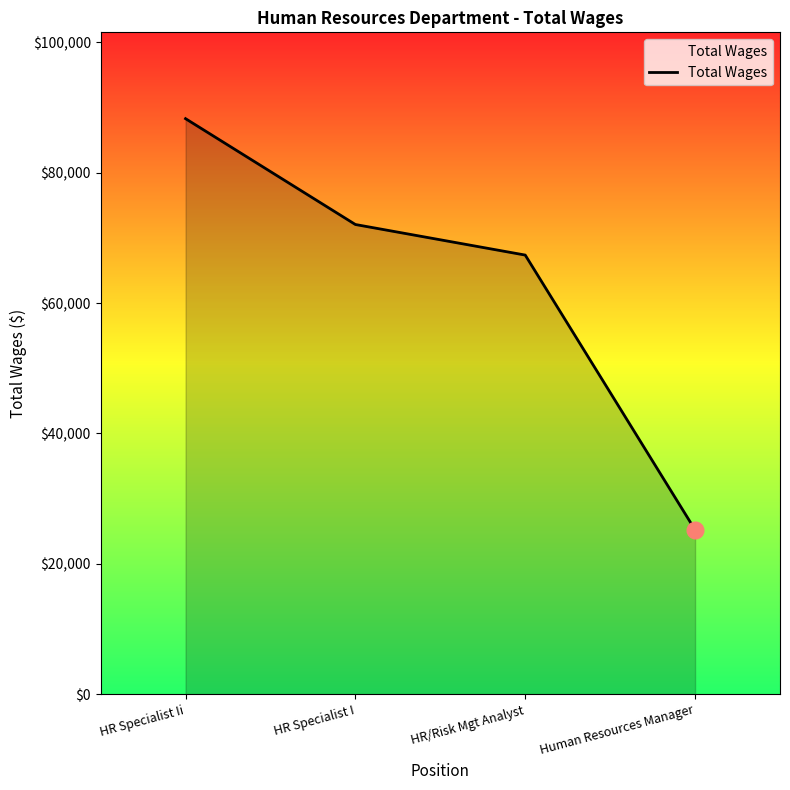

How many categories are shown in the chart?

4